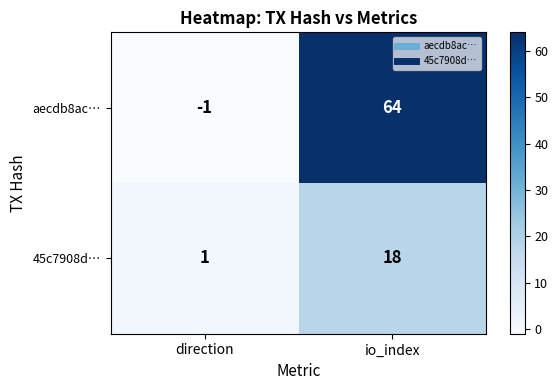

The 45c7908d… series shows 10 at io_index. True or false?

False